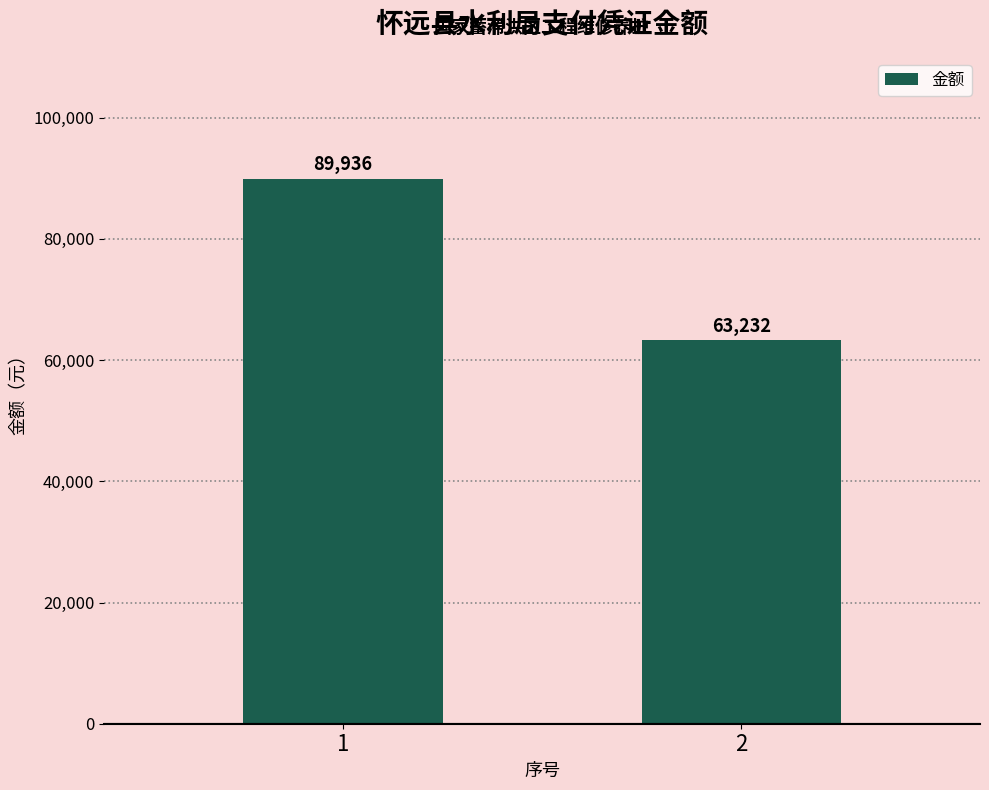

What is the maximum value shown in the chart?

89936